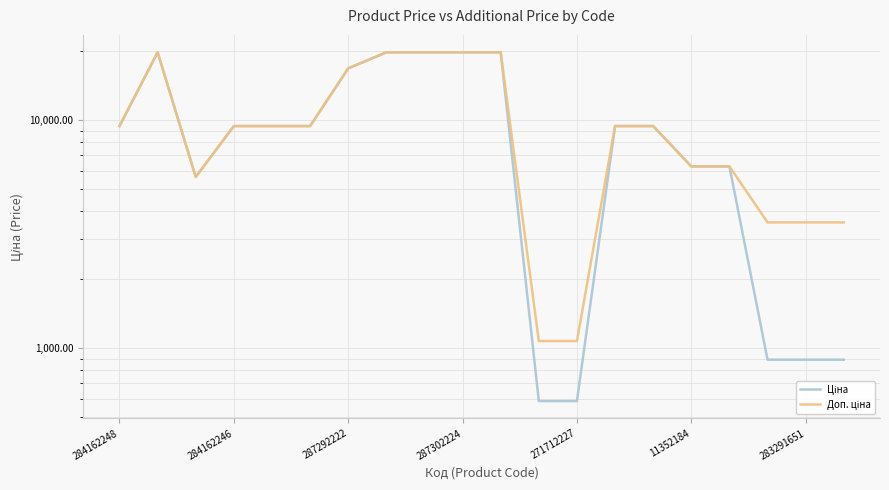

True or false: Доп. ціна and Ціна cross at least once.

False